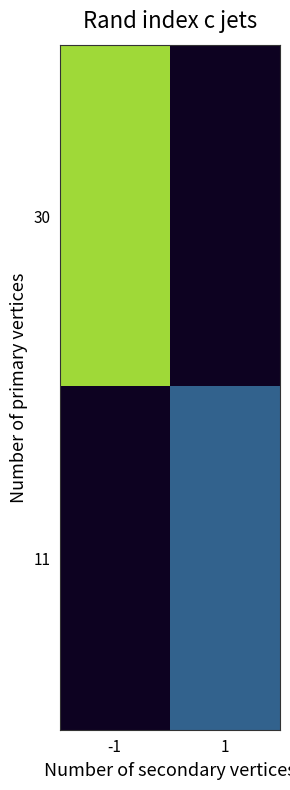

How many distinct data groups are displayed?

2